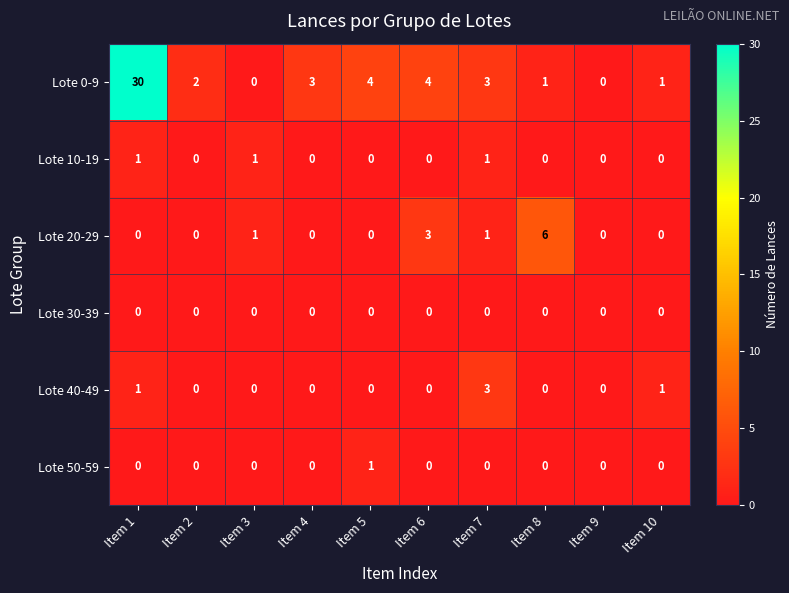

Is it true that Lote 10-19 equals -1 at Item 8?

False